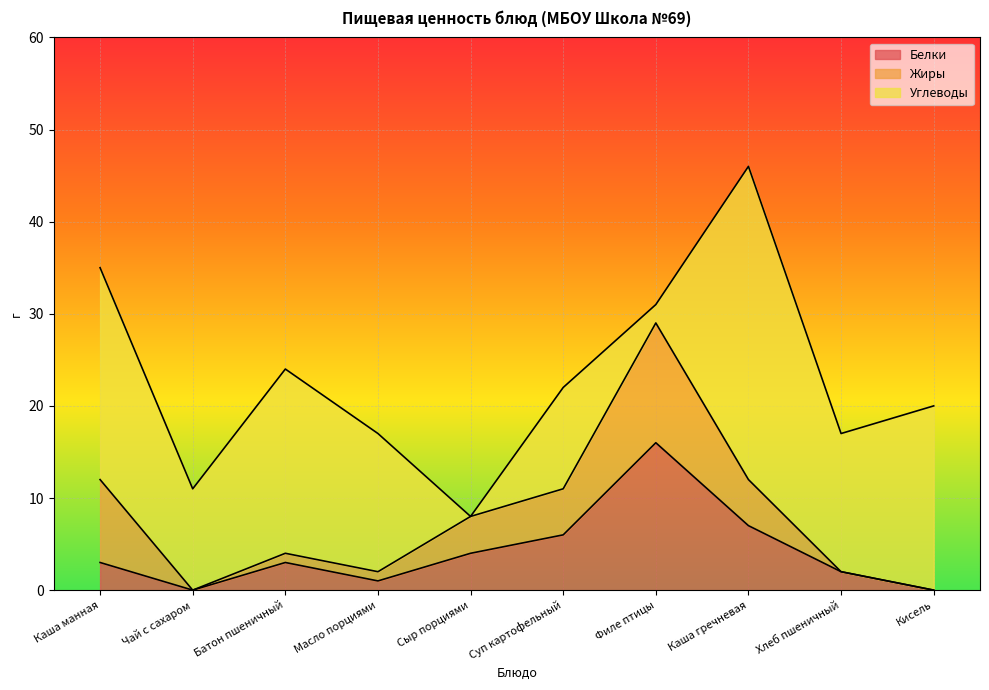

What position from the right is Кисель?

1